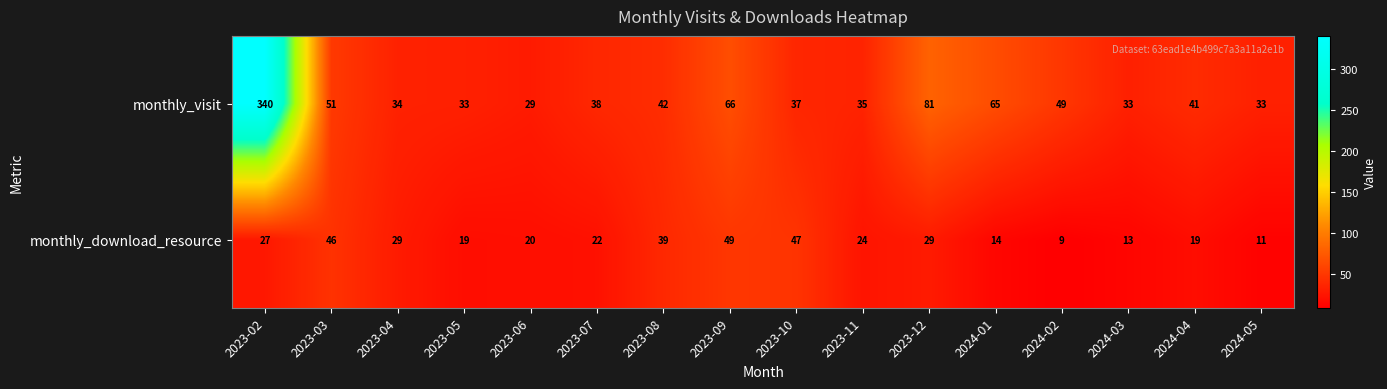

Between 2023-08 and 2023-11, which series saw the biggest shift?

monthly_download_resource